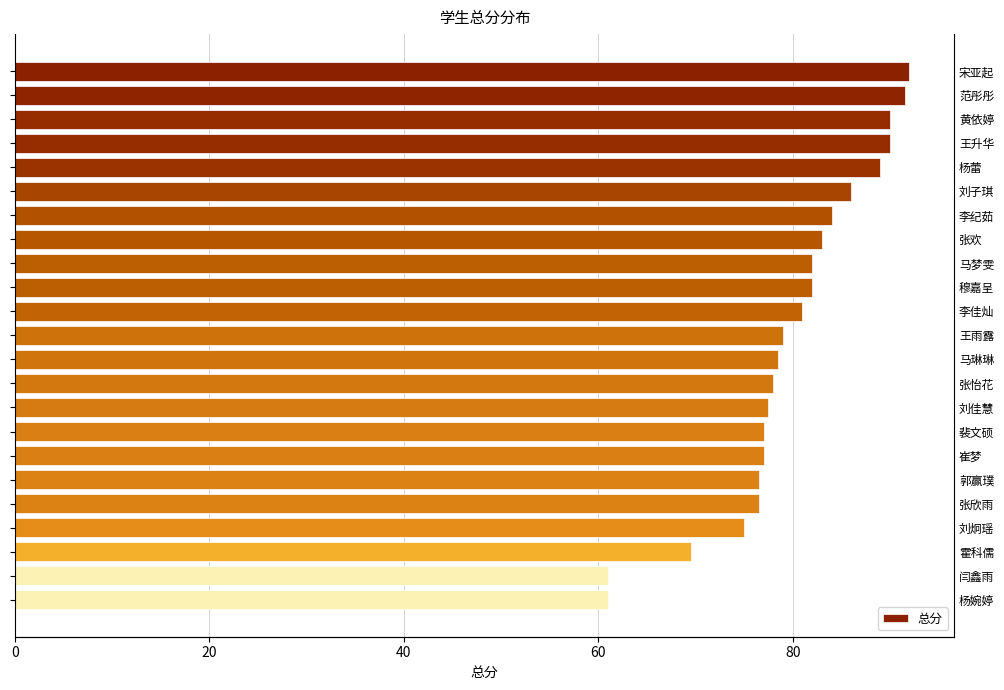

Does the chart contain any negative values?

No